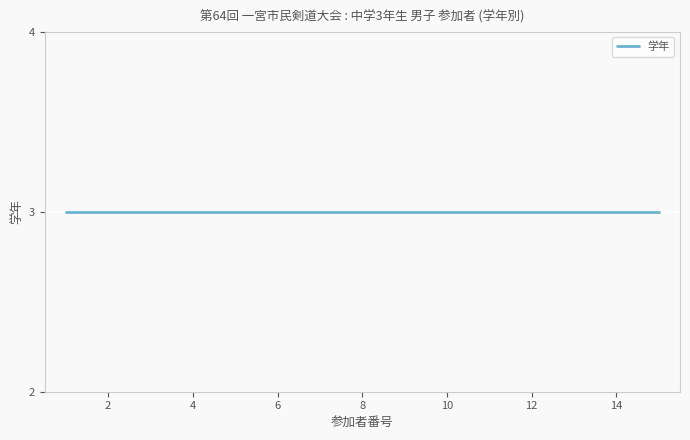

How many lines are shown in the chart?

1